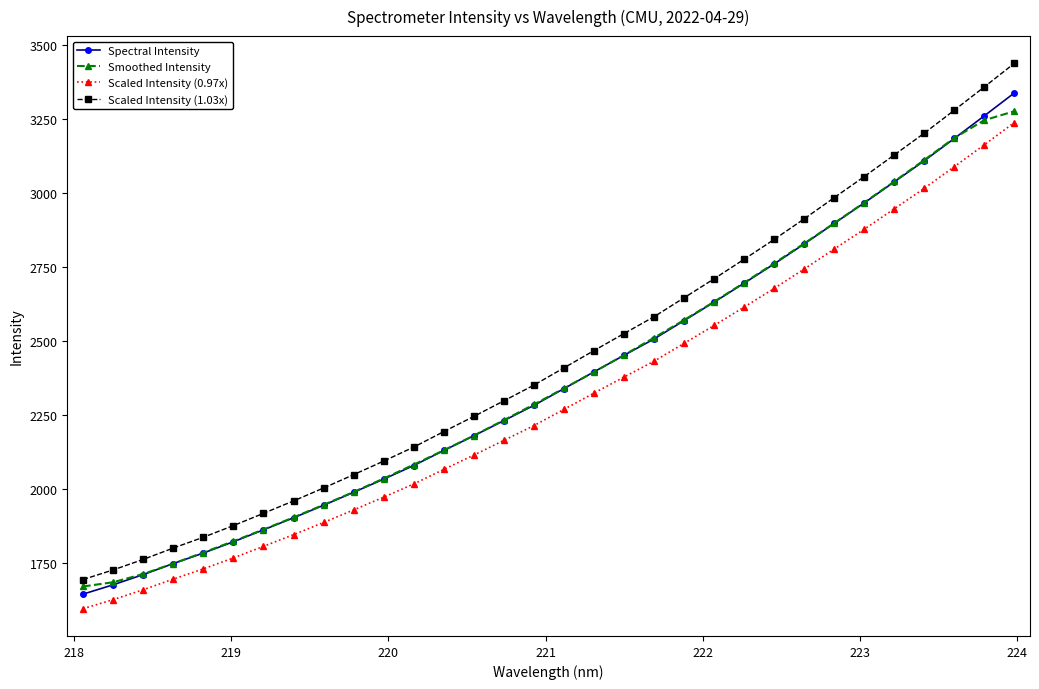

What is the difference between the second highest and minimum values in the Smoothed Intensity series?

1577.1